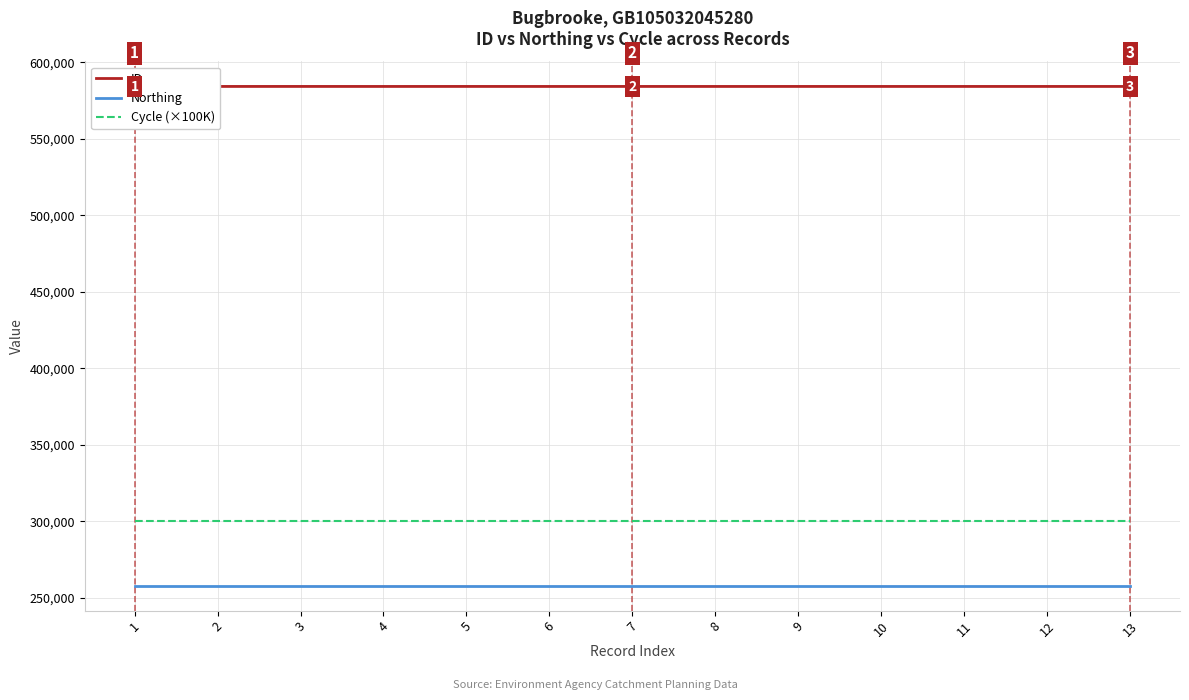

At which category is the sum across all series the highest?

1